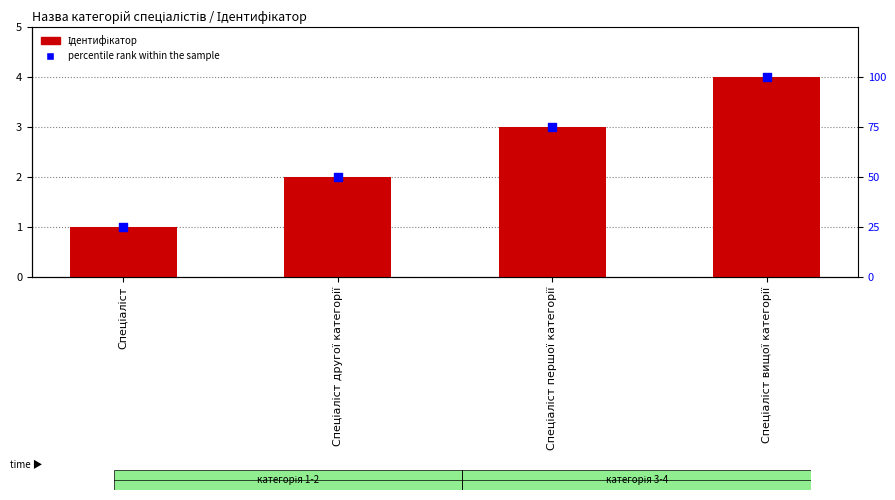

Is the value of percentile rank within the sample at Спеціаліст першої категорії greater than the value of Ідентифікатор at Спеціаліст вищої категорії?

Yes